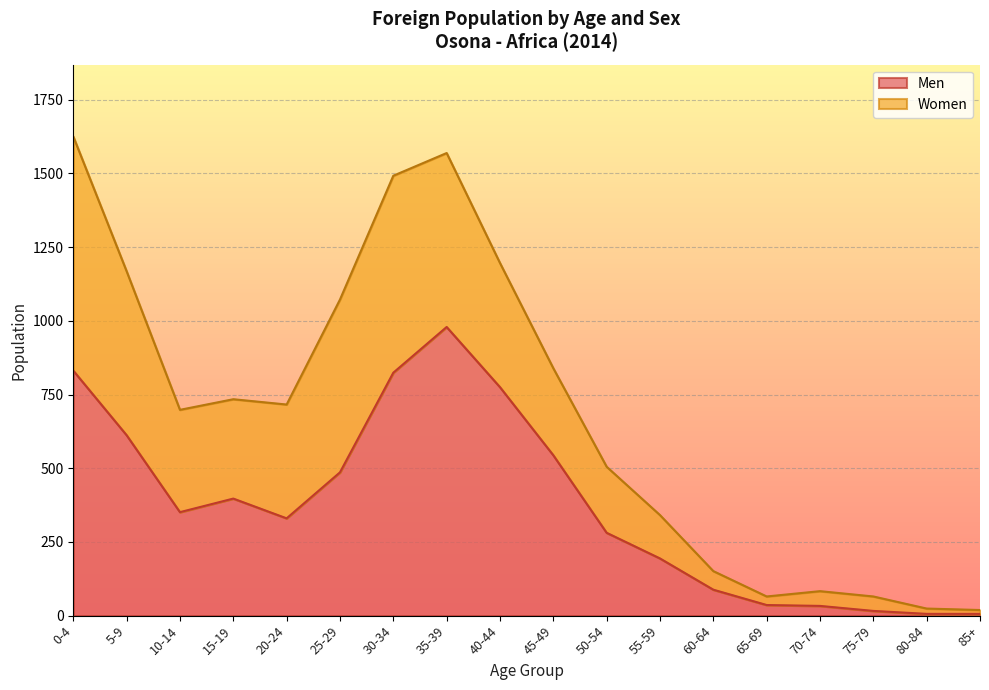

List the labels in order of value, smallest first.

80-84, 85+, 75-79, 70-74, 65-69, 60-64, 55-59, 50-54, 20-24, 10-14, 15-19, 25-29, 45-49, 5-9, 40-44, 30-34, 0-4, 35-39